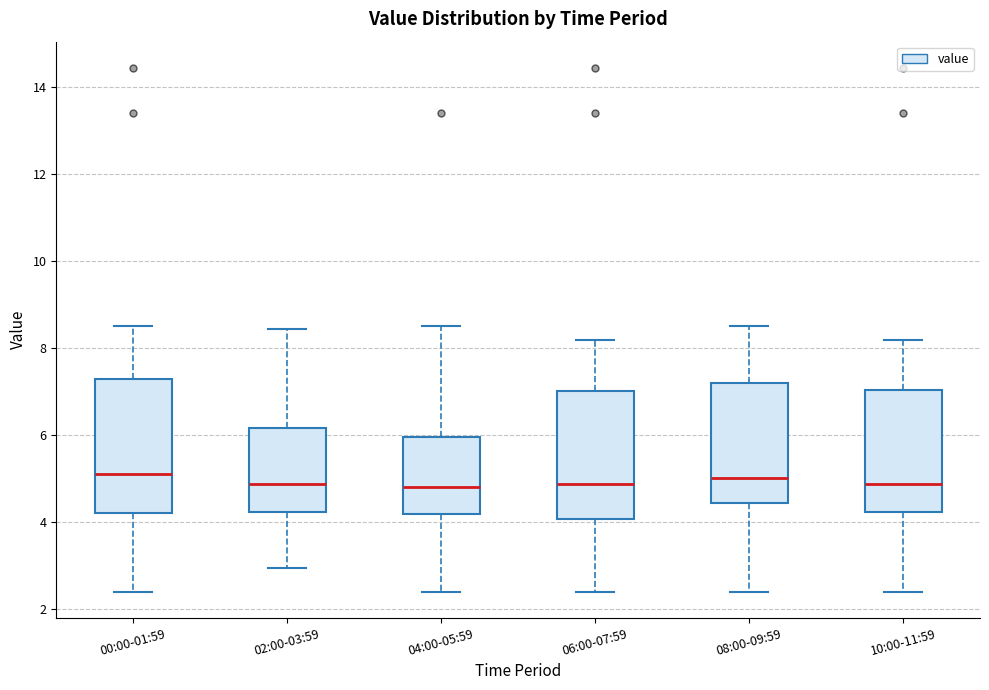

Reading left to right, transcribe this box plot: for each box, give where its median line is, the range the box spans, and where its two whiskers end, as read against the y-axis. The values are not printed on the chart, so give them approximately, as read against the axis.

00:00-01:59: median 5.2, box 4.2 to 7.2, whiskers 2.4 to 8.6
02:00-03:59: median 4.8, box 4.2 to 6.2, whiskers 3.0 to 8.4
04:00-05:59: median 4.8, box 4.2 to 6.0, whiskers 2.4 to 8.6
06:00-07:59: median 4.8, box 4.0 to 7.0, whiskers 2.4 to 8.2
08:00-09:59: median 5.0, box 4.4 to 7.2, whiskers 2.4 to 8.6
10:00-11:59: median 4.8, box 4.2 to 7.0, whiskers 2.4 to 8.2